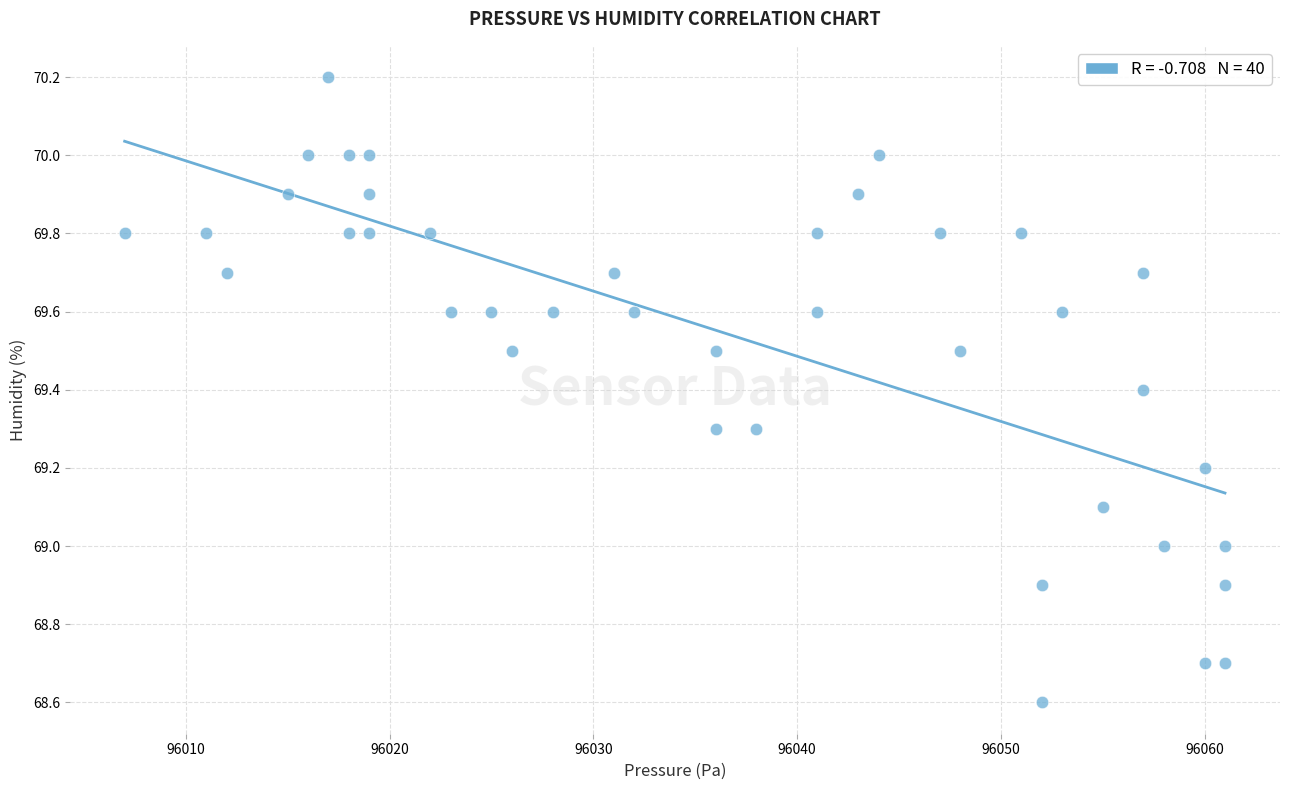

What is the range of X values (max minus min)?

54.0